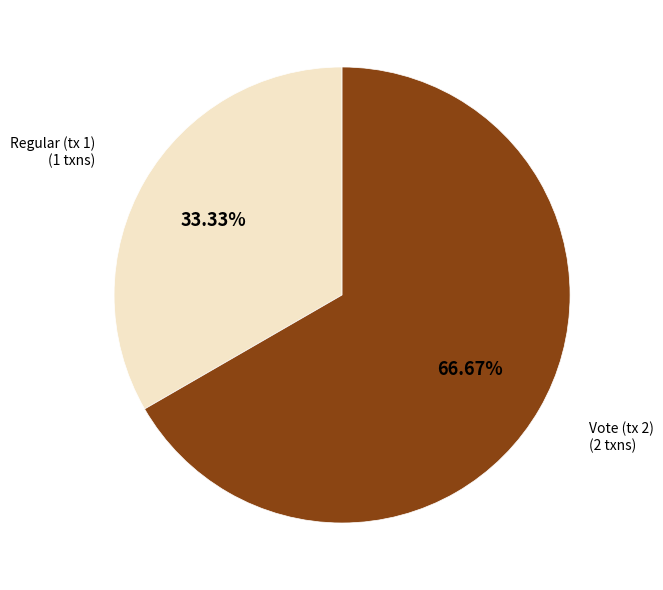

Does any single category account for the majority?

Yes